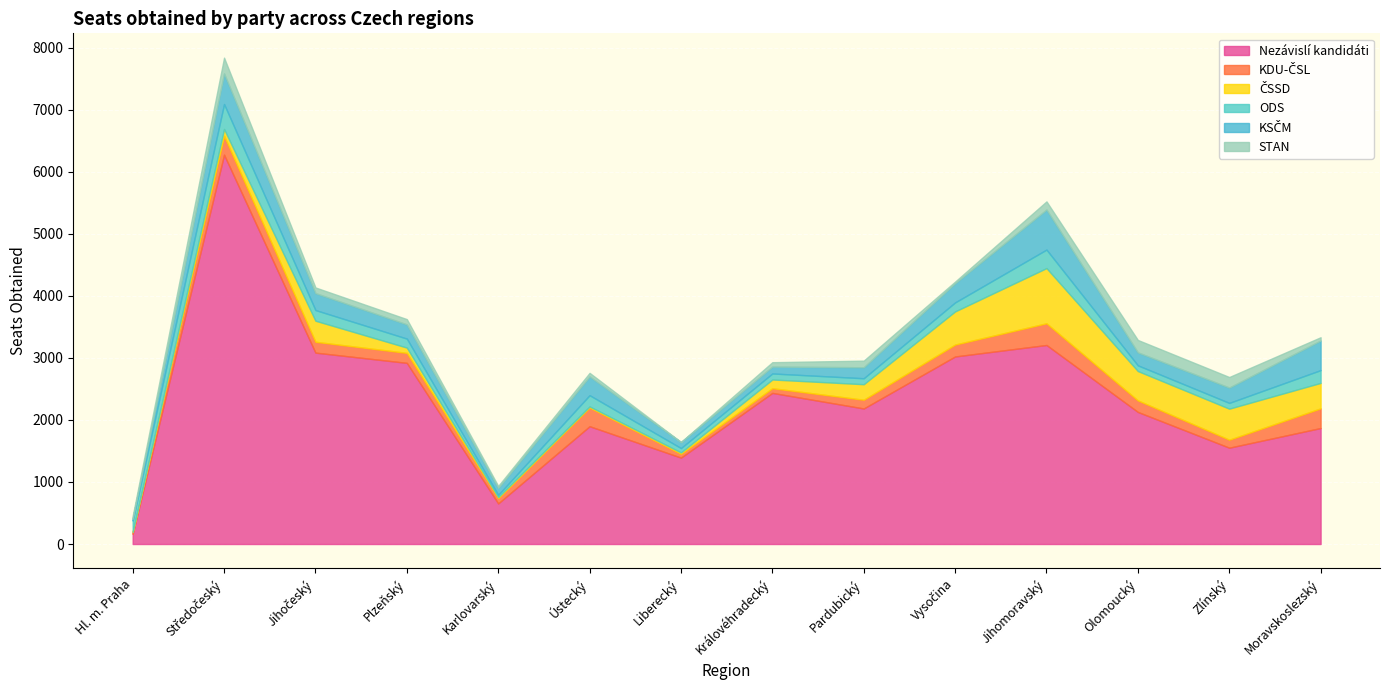

How many series are shown in this chart?

6